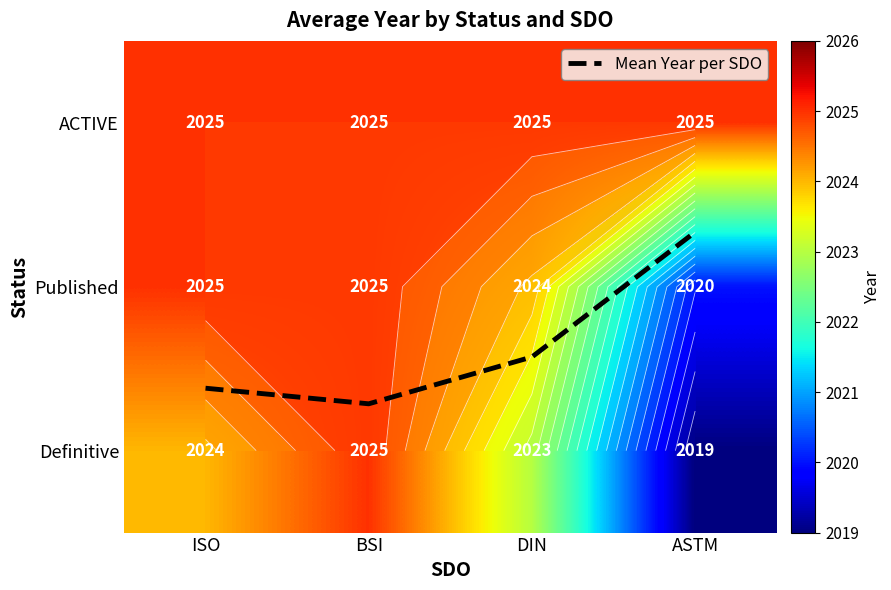

Where is Definitive nearest to the value 2022?

DIN